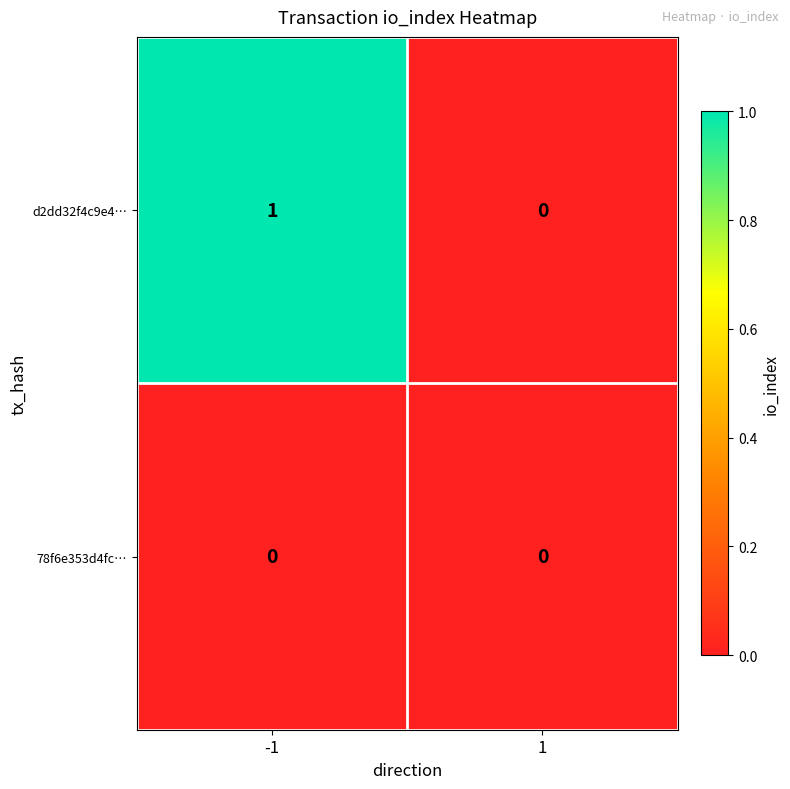

Is the value of 78f6e353d4fc… at -1 greater than the value of d2dd32f4c9e4… at -1?

No